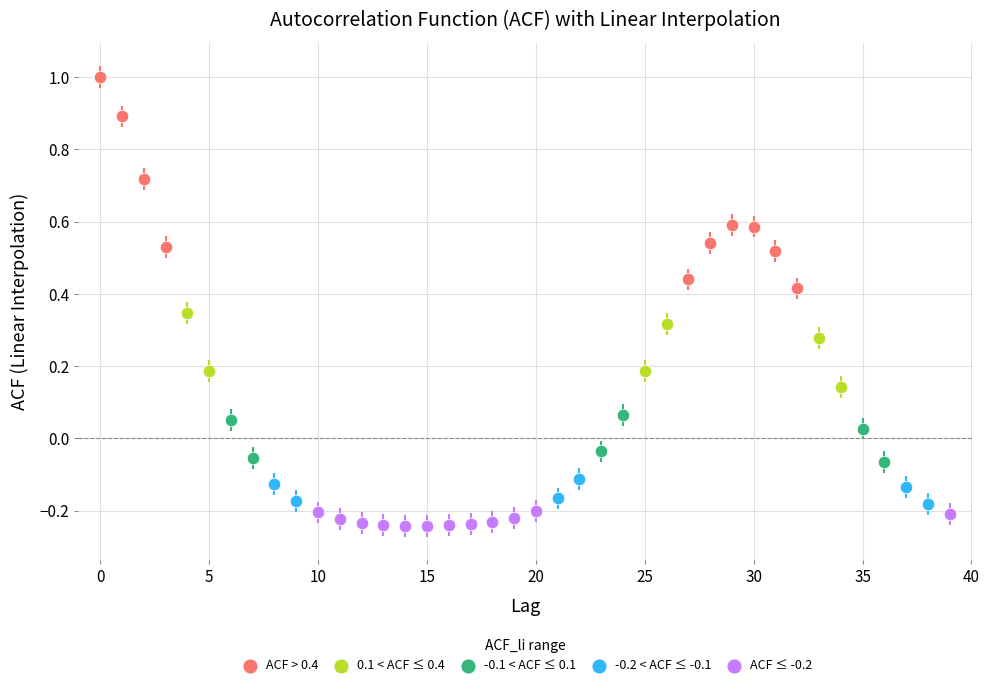

Which series contains the lowest Y value?

ACF ≤ -0.2